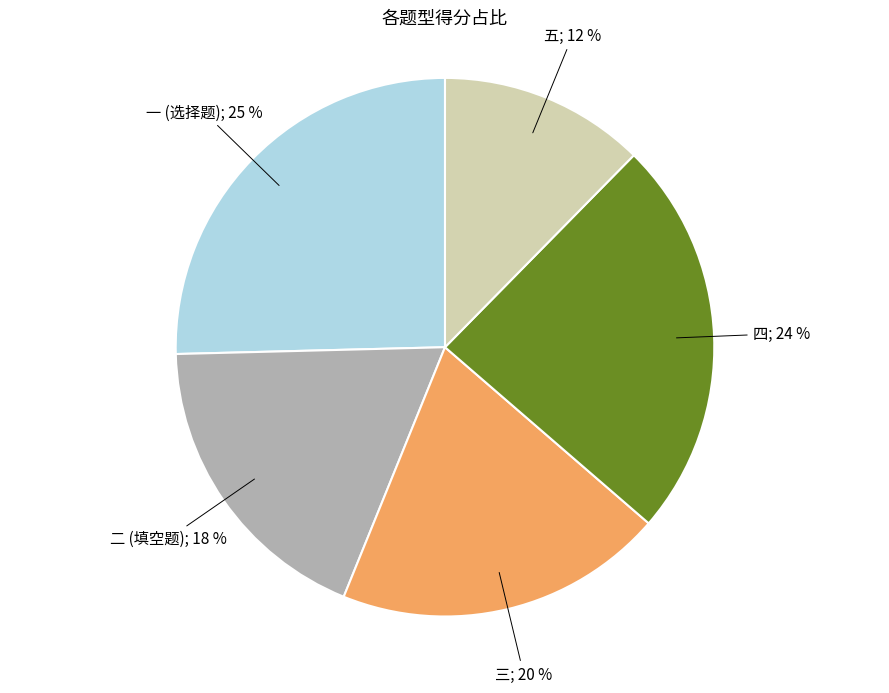

To the nearest percent, what is the average slice percentage?

20%